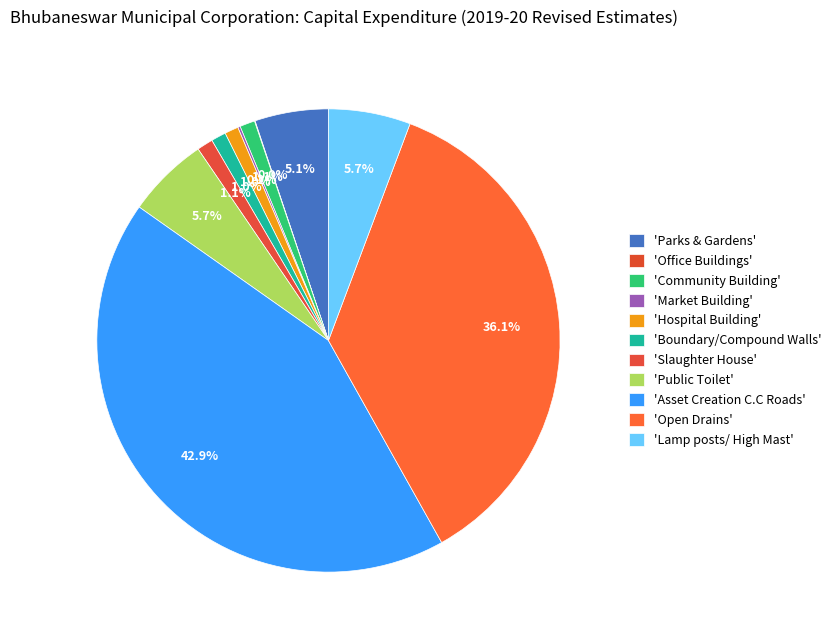

Rank the categories by value from highest to lowest.

Asset Creation C.C Roads, Open Drains, Lamp posts/ High Mast, Public Toilet, Parks & Gardens, Slaughter House, Community Building, Boundary/Compound Walls, Hospital Building, Market Building, Office Buildings